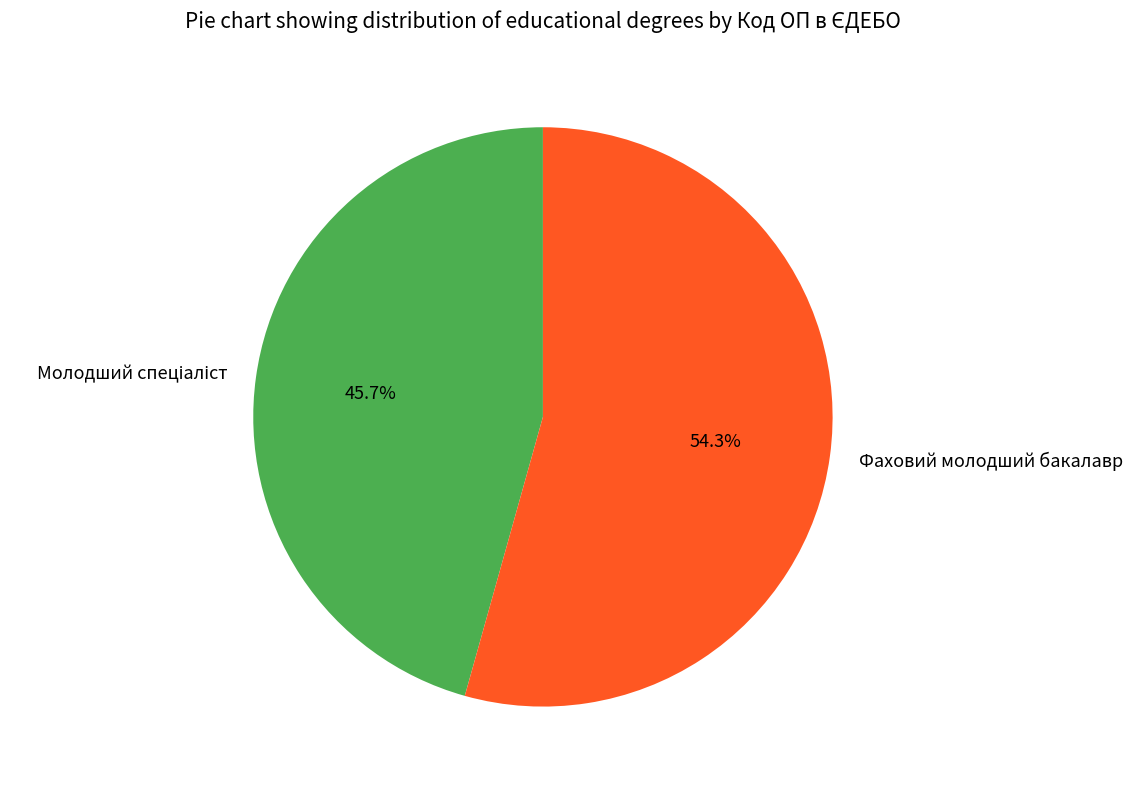

How many segments does this pie chart have?

2